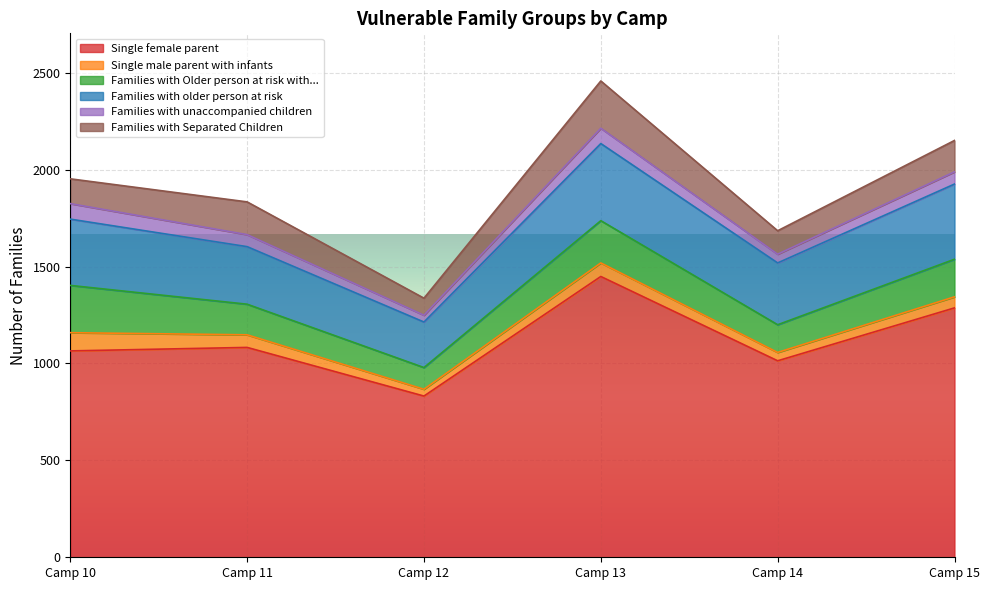

Is it true that Families with older person at risk equals 364 at Camp 12?

False